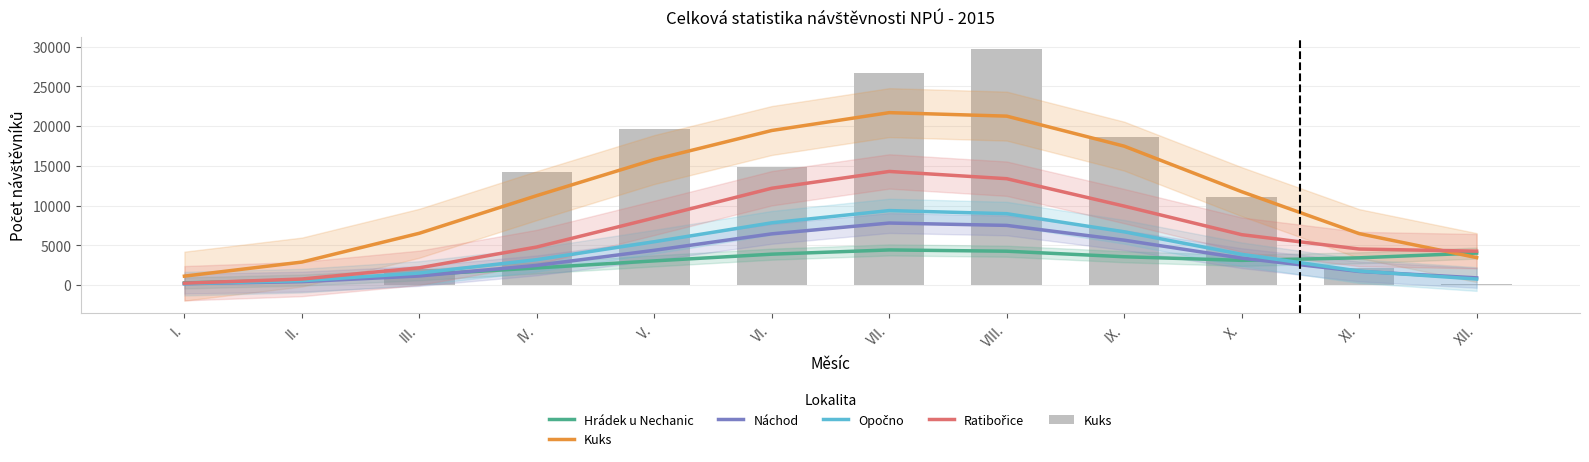

The value of Náchod at I. is 160.0. True or false?

True